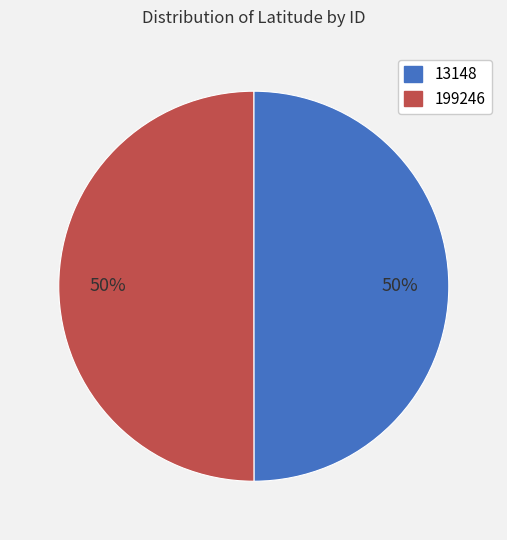

Do 199246 and 13148 together represent more than half of the pie?

Yes